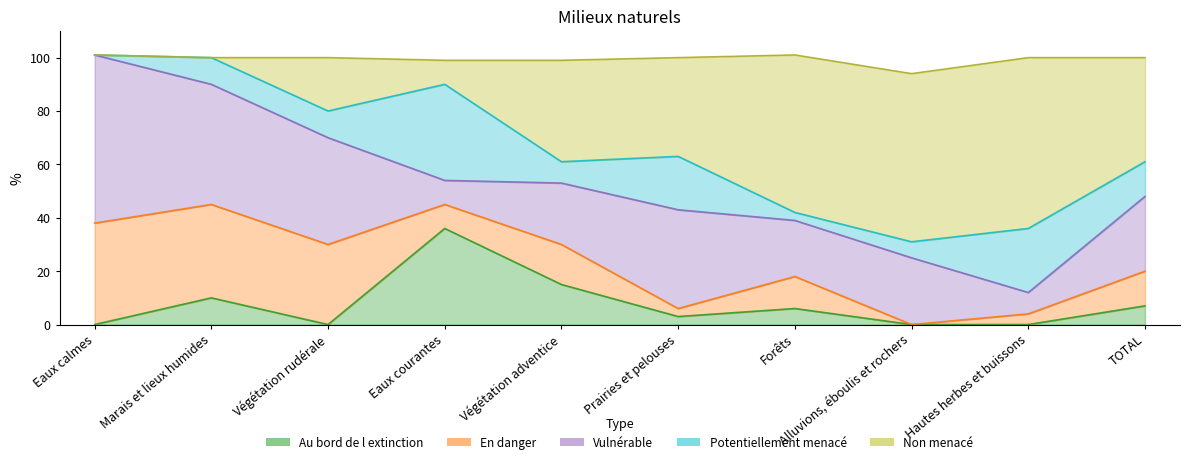

What is the difference between the maximum and second lowest values in the En danger series?

35